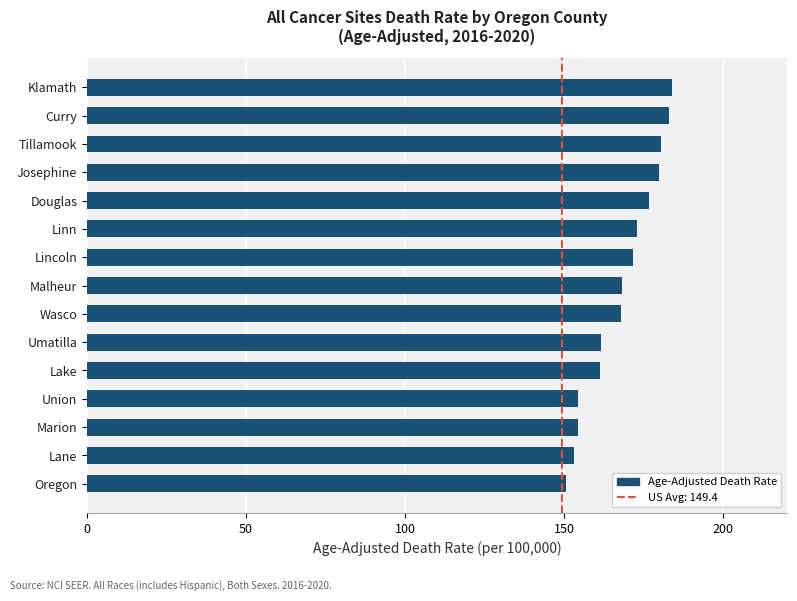

What is the sum of the values at Lincoln and Malheur?

339.7